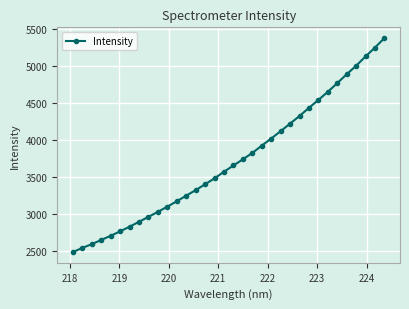

What is the smallest value displayed?

2481.3